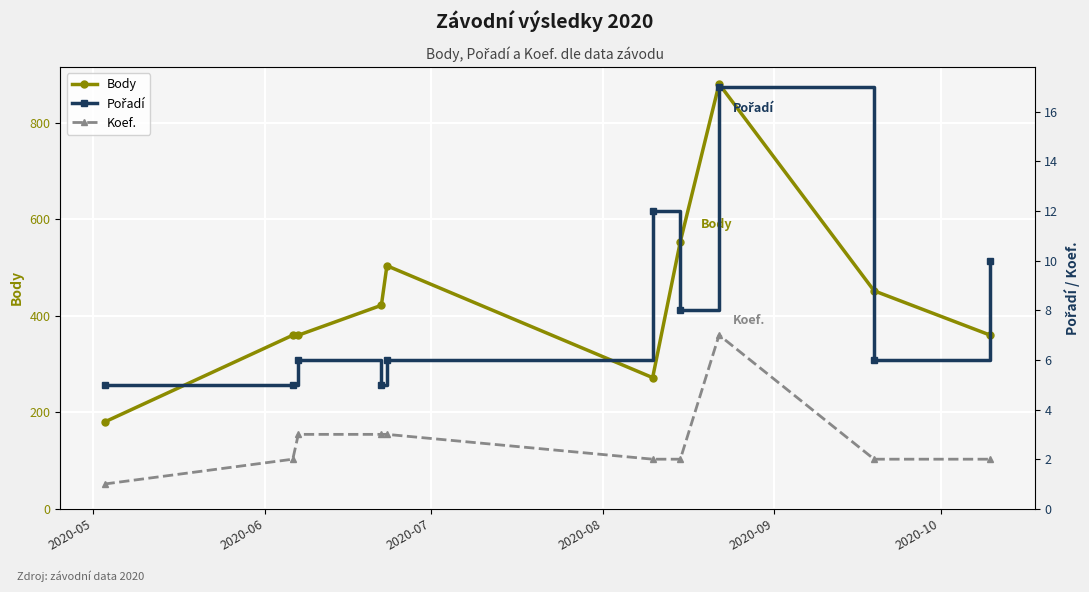

What is the value of the Body point at the 8th from the left?

881